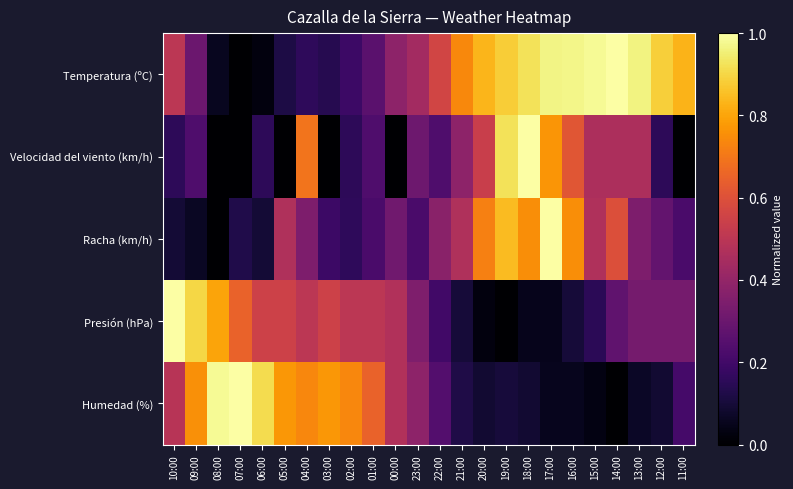

Between 19:00 and 11:00, which series saw the biggest shift?

Velocidad del viento (km/h)